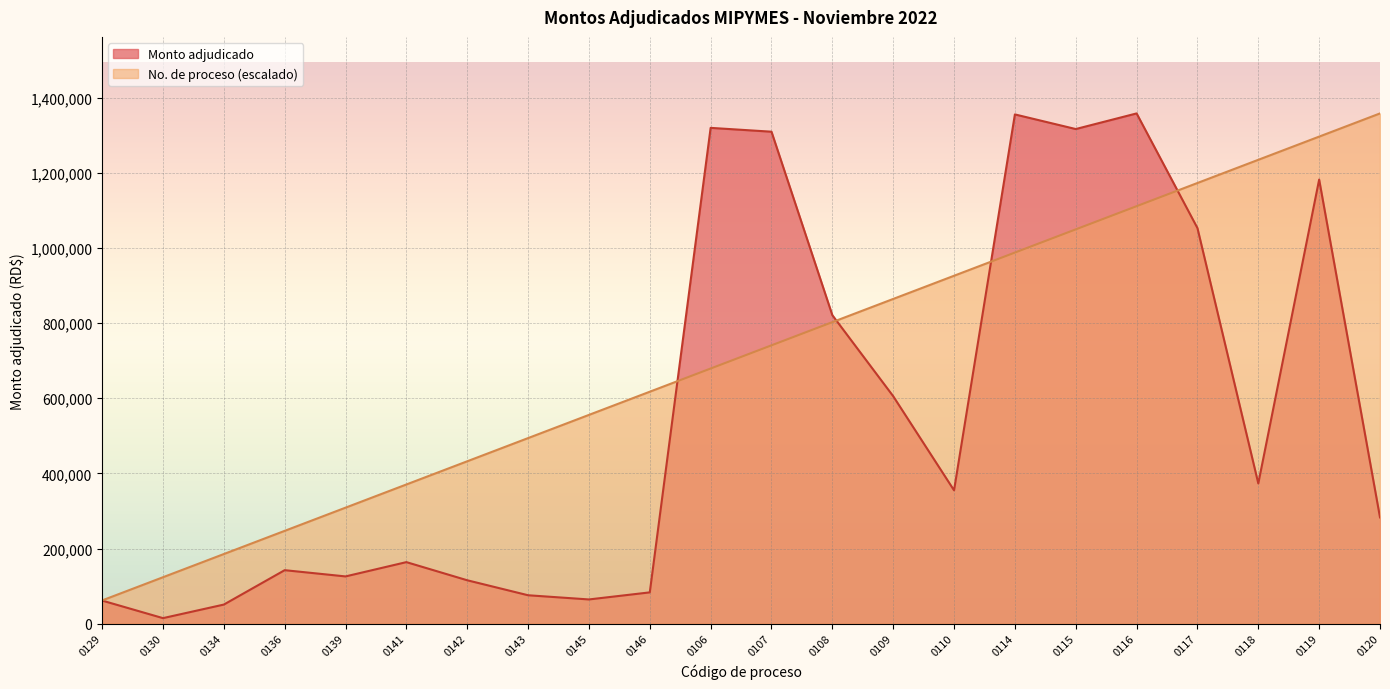

The value of Monto adjudicado at 0108 is 821280.0. True or false?

True